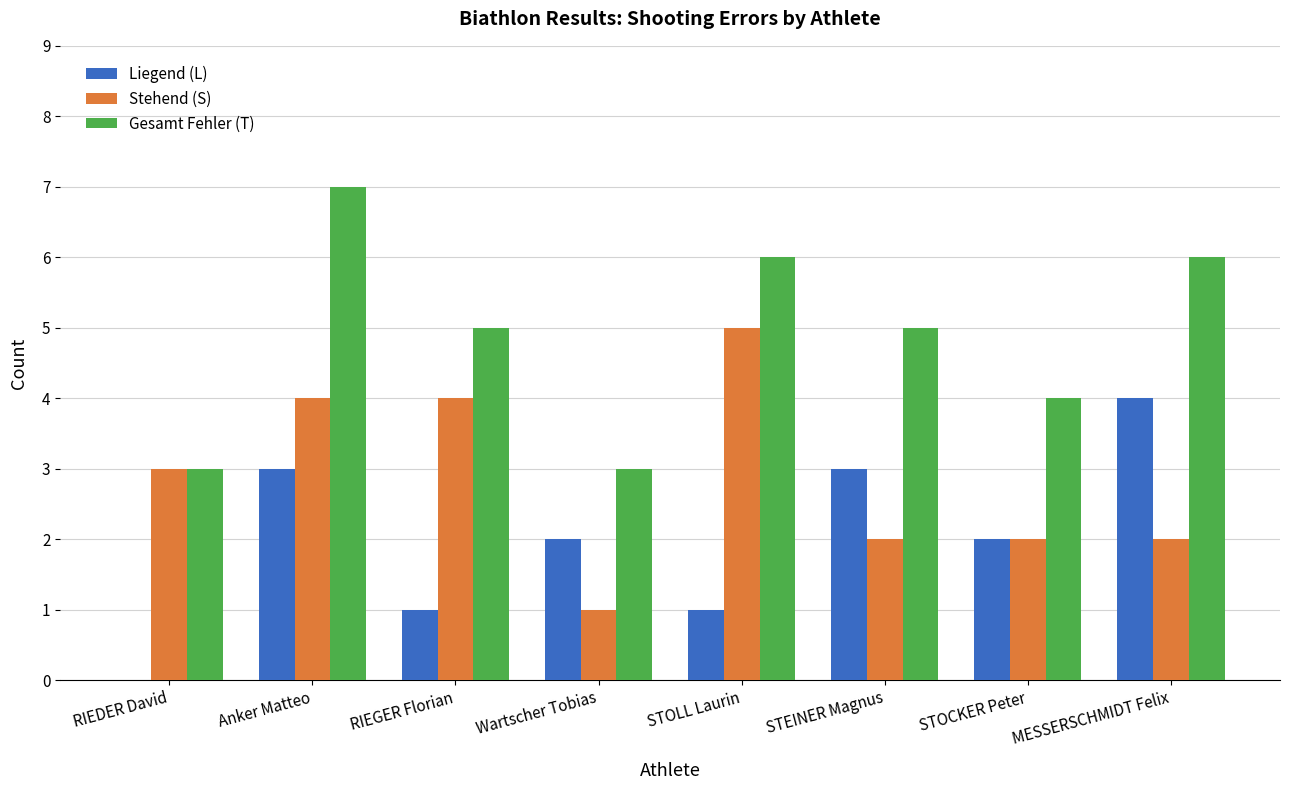

How many categories are shown in the chart?

8